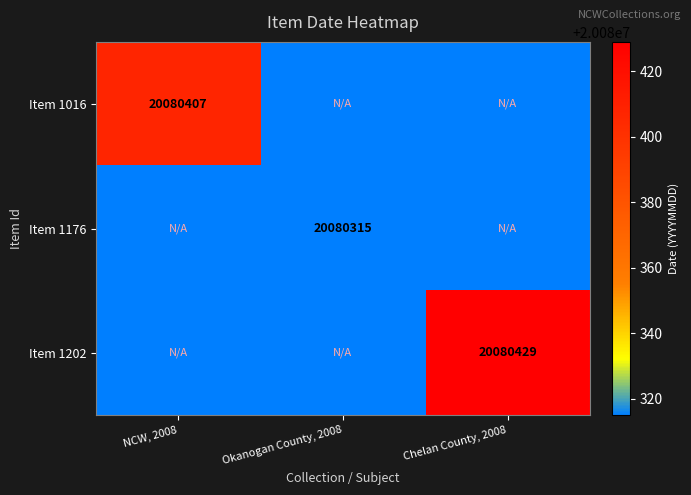

True or false: Item 1202 has a value of 11180325 at Chelan County, 2008.

False